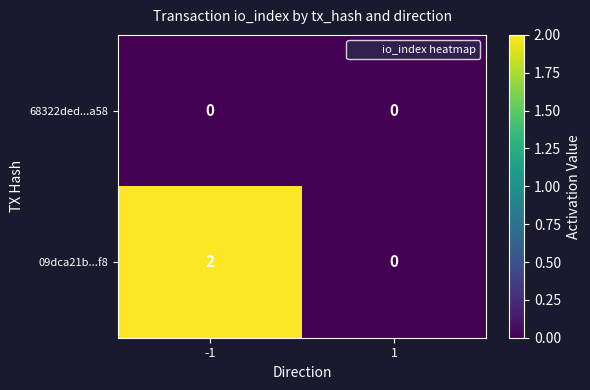

Is the value of 68322ded...a58 at -1 greater than the value of 09dca21b...f8 at -1?

No